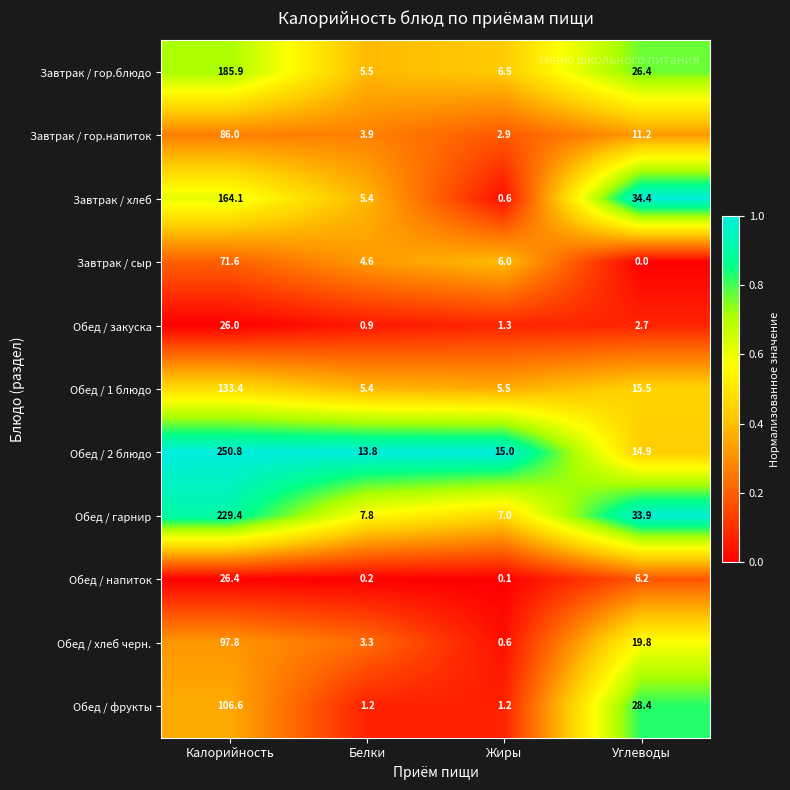

List the series in order of their peak value, highest first.

Обед / 2 блюдо, Обед / гарнир, Завтрак / гор.блюдо, Завтрак / хлеб, Обед / 1 блюдо, Обед / фрукты, Обед / хлеб черн., Завтрак / гор.напиток, Завтрак / сыр, Обед / напиток, Обед / закуска